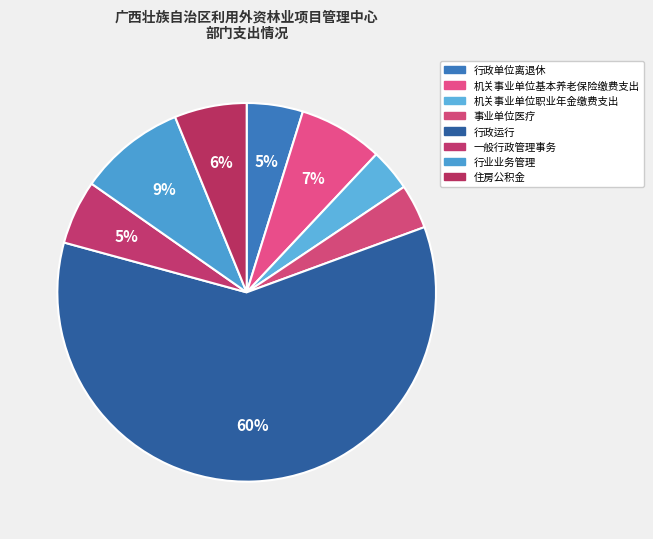

Rank the categories by value from lowest to highest.

机关事业单位职业年金缴费支出, 事业单位医疗, 行政单位离退休, 一般行政管理事务, 住房公积金, 机关事业单位基本养老保险缴费支出, 行业业务管理, 行政运行